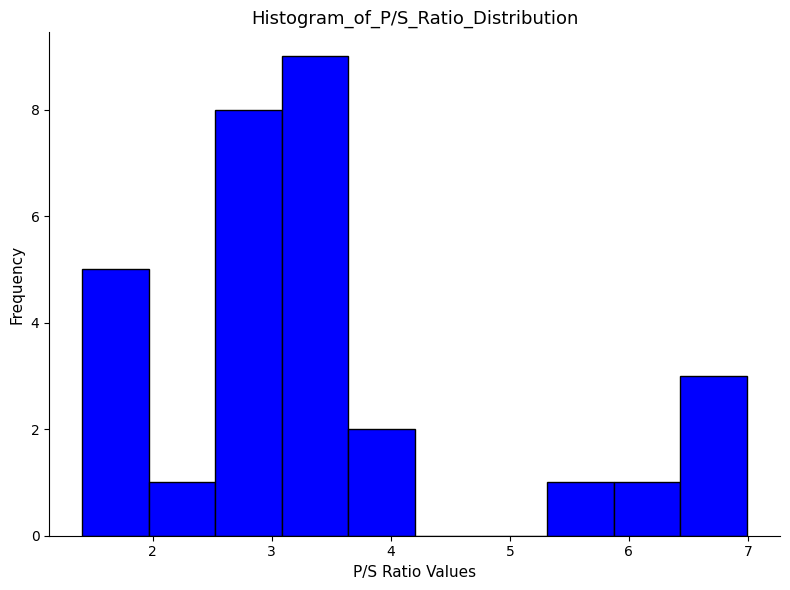

Reading left to right, transcribe this chart: for each bar, give the range it covers on the x-axis and its height. Neither the bar edges nor the heights are printed on the chart, so give them approximately, as read against the axes.

1.4 to 2.0: 5
2.0 to 2.5: 1
2.5 to 3.1: 8
3.1 to 3.6: 9
3.6 to 4.2: 2
4.2 to 4.8: 0
4.8 to 5.3: 0
5.3 to 5.9: 1
5.9 to 6.4: 1
6.4 to 7.0: 3